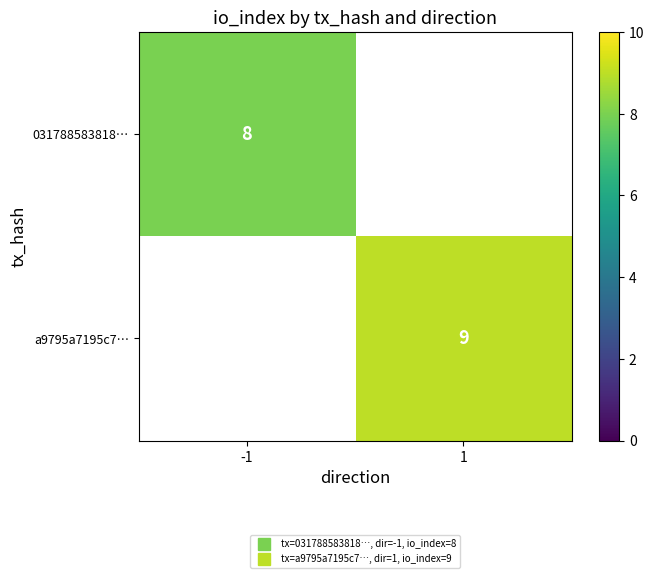

At how many categories does at least one series exceed 8?

1